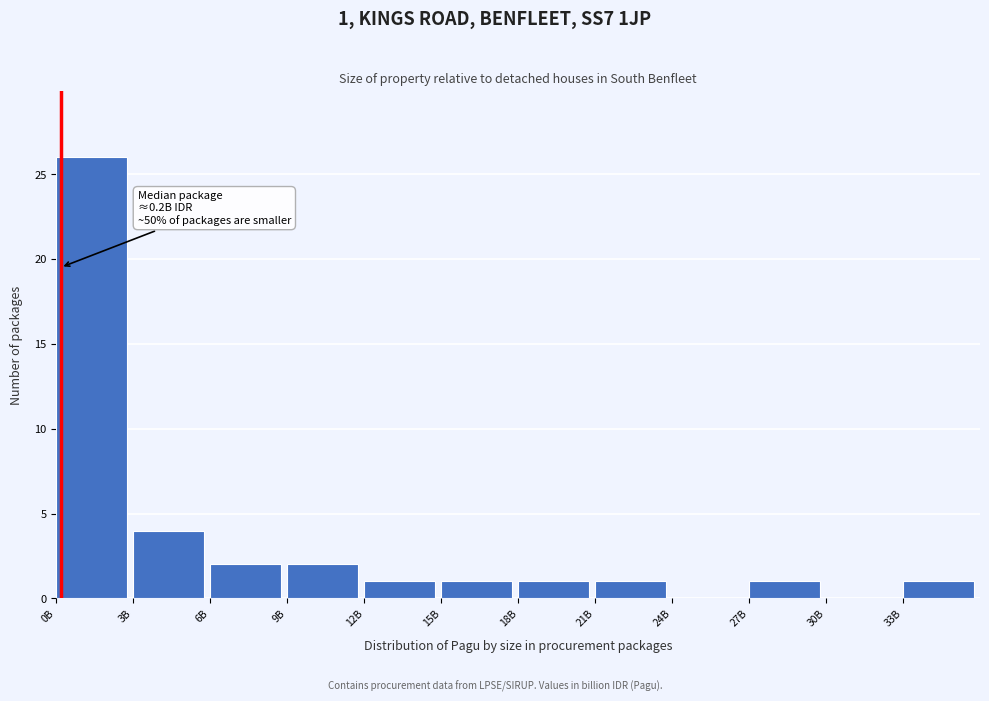

Reading right to left, transcribe all the data shown in this chart.

33B=1	30B=0	27B=1	24B=0	21B=1	18B=1	15B=1	12B=1	9B=2	6B=2	3B=4	0B=26